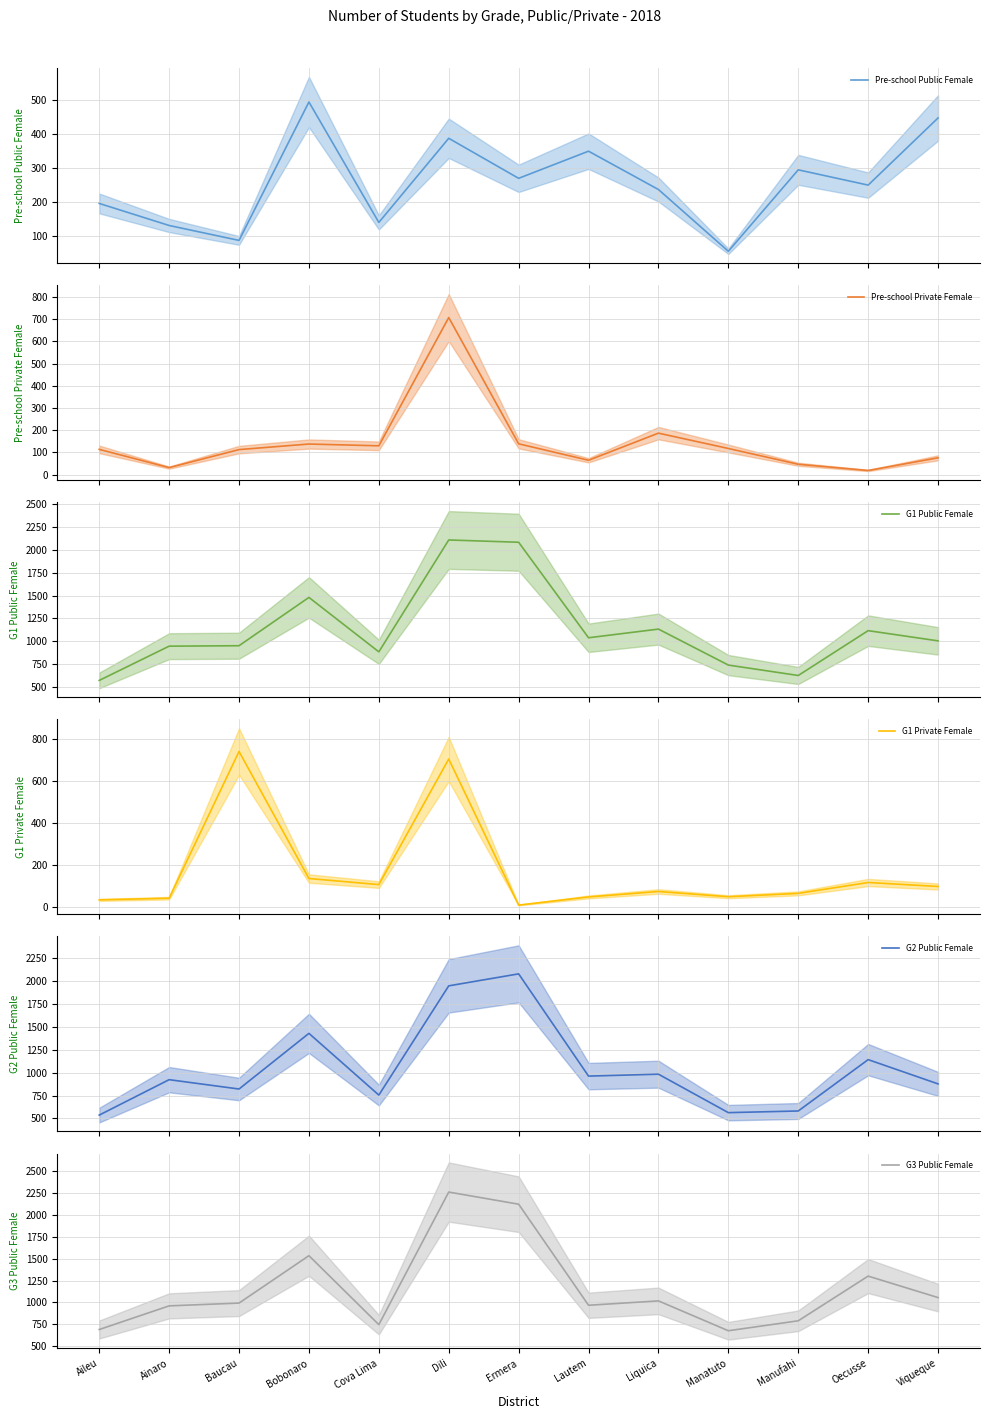

What is the difference between the Pre-school Public Female values at Baucau and Viqueque?

361